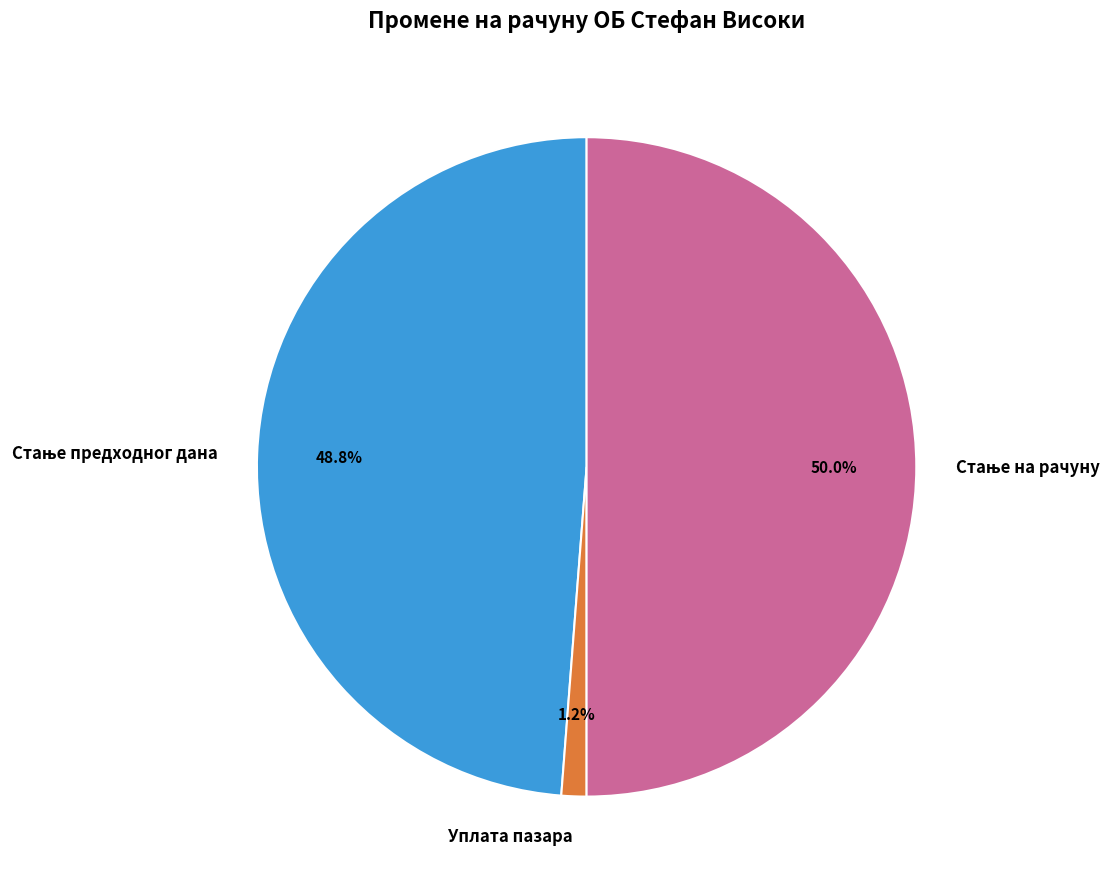

What is the smallest slice in the pie chart?

Уплата пазара